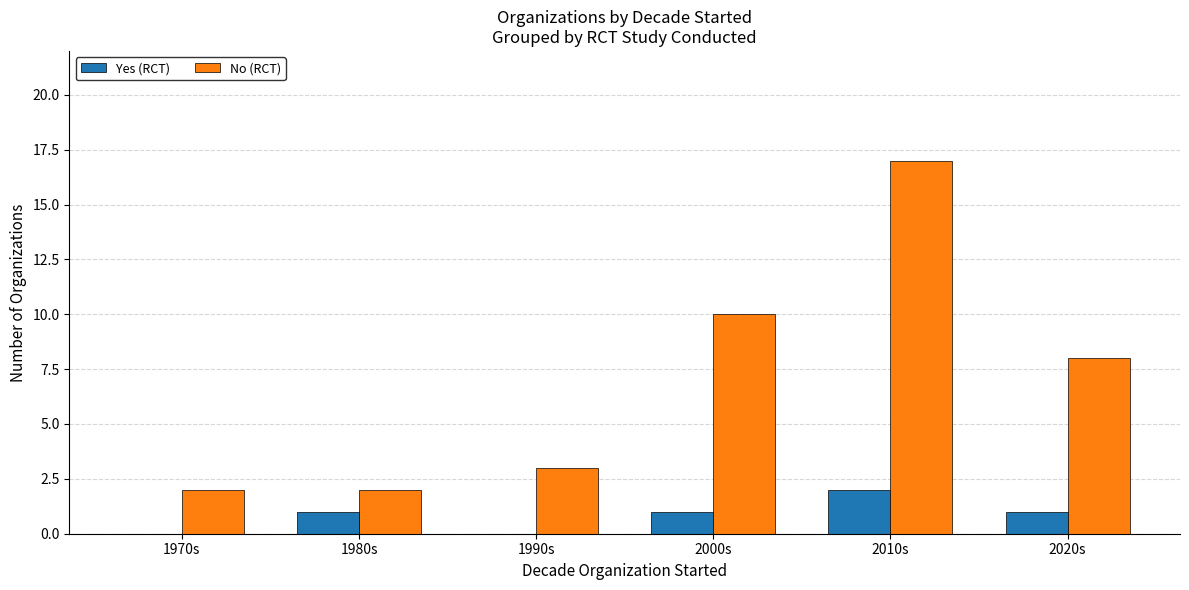

The No (RCT) series shows 17 at 2000s. True or false?

False